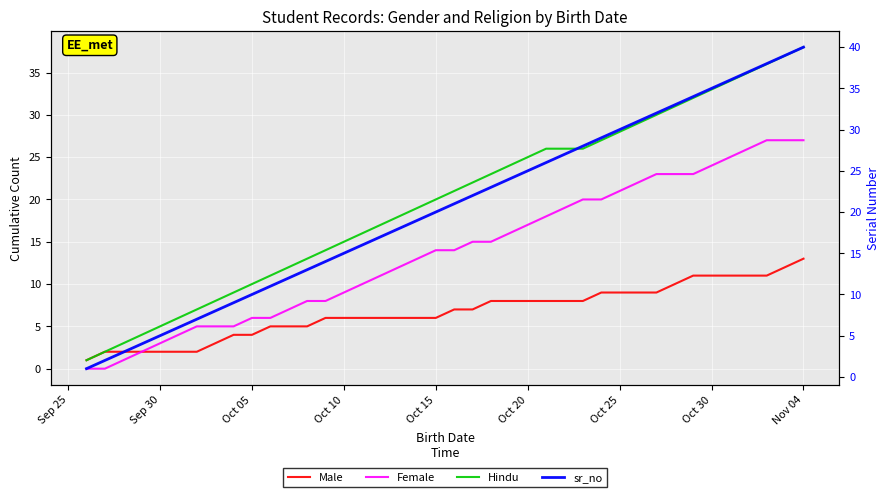

What are all the series names shown in the legend?

Male, Female, Hindu, sr_no